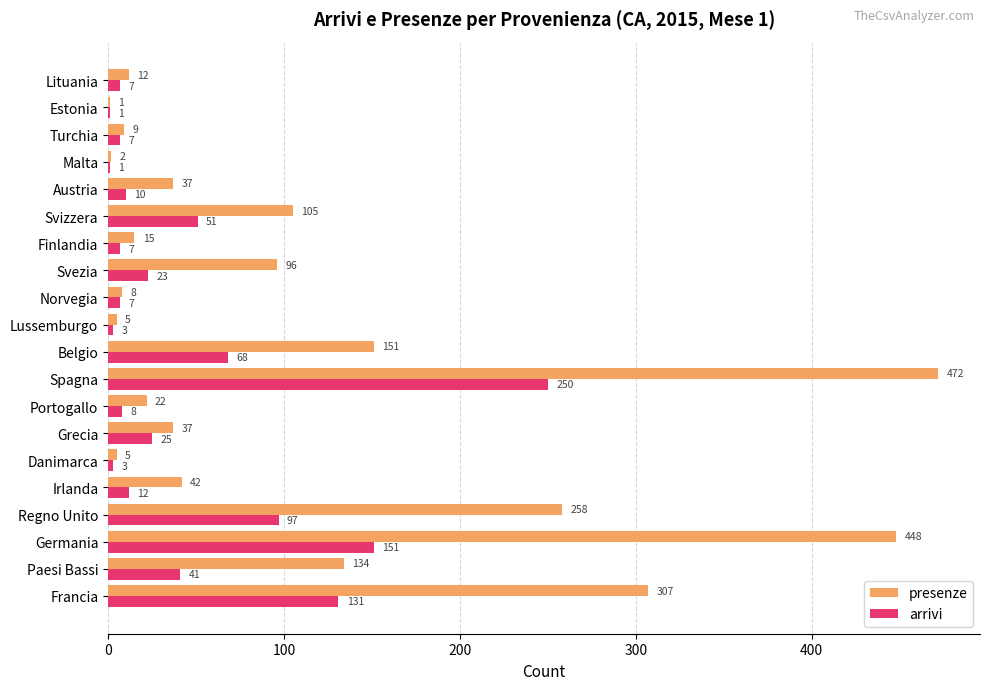

What value does the arrivi series have at Irlanda, to the nearest 10?

10